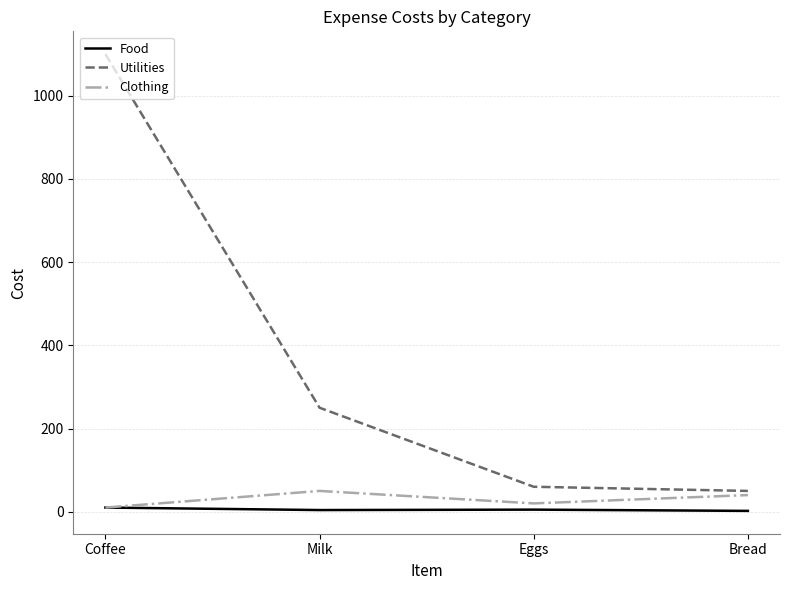

True or false: Clothing and Utilities cross at least once.

False